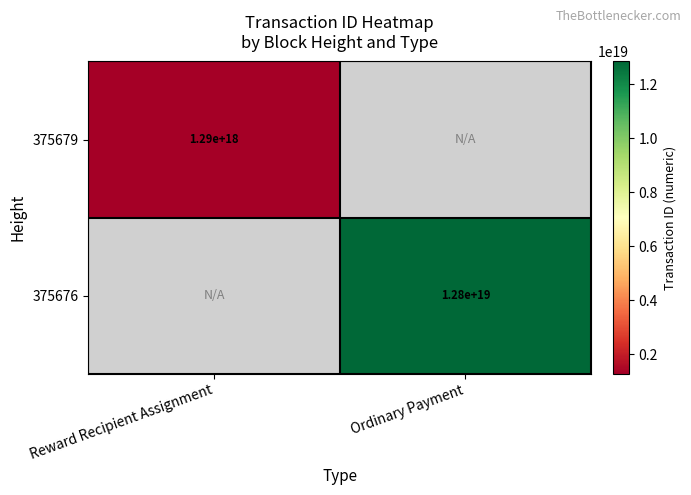

True or false: 375679 has a value of 1290000000000000000 at Reward Recipient Assignment.

True